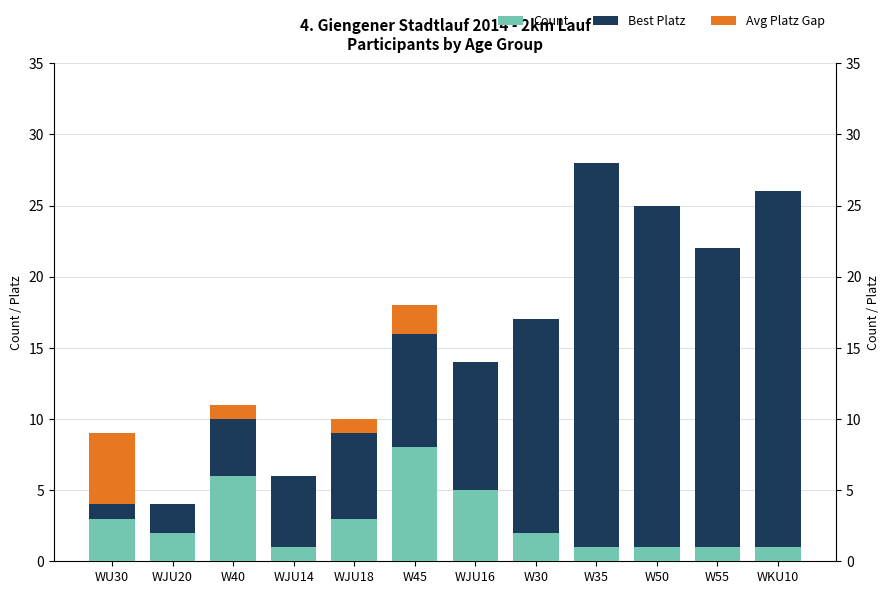

What is the sum of all Avg Platz Gap values?

9